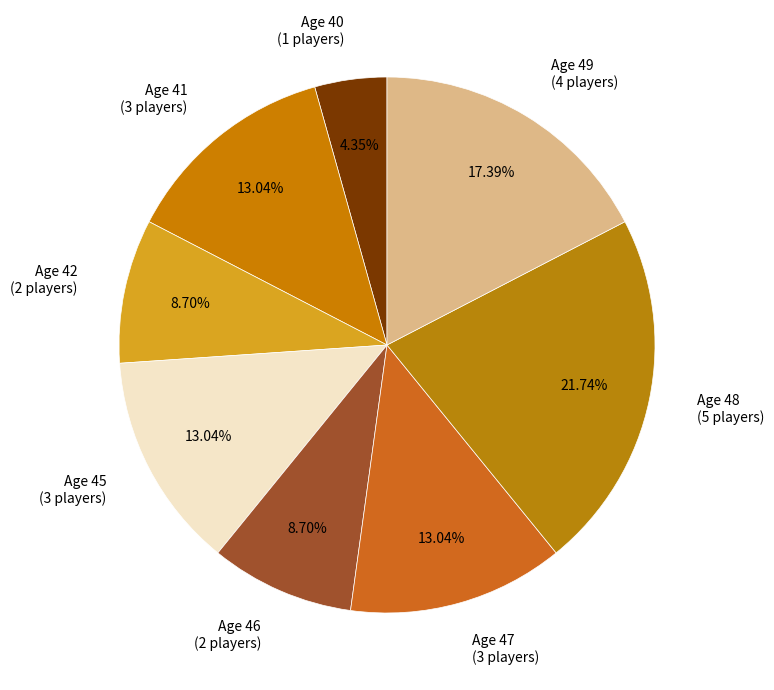

Combined, do Age 46 and Age 41 account for over 50%?

No